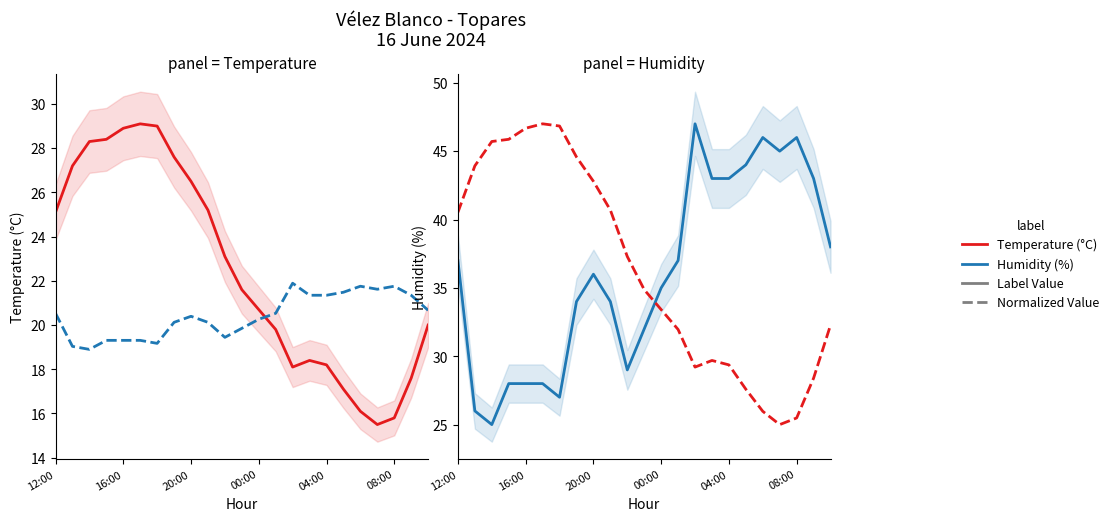

At which category is the sum across all series the highest?

7